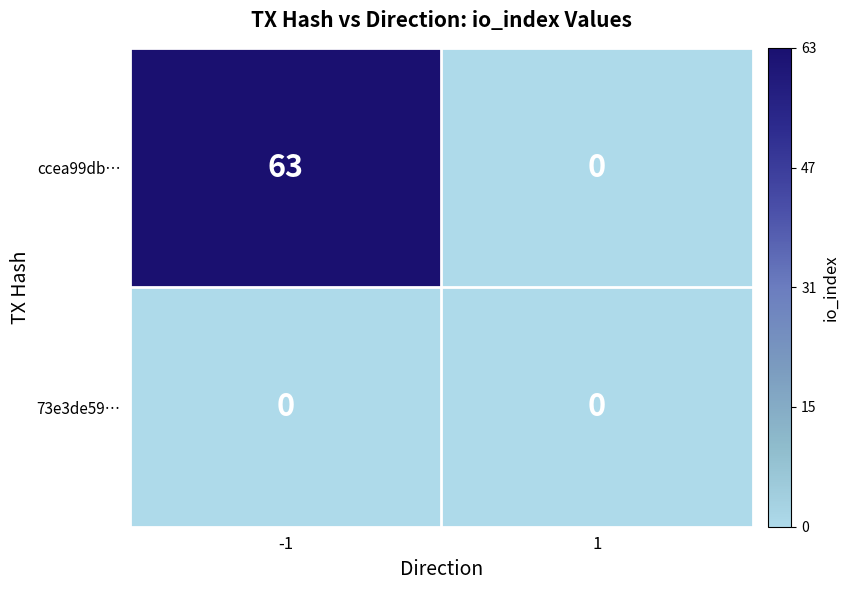

The value of ccea99db… at 1 is -39. True or false?

False